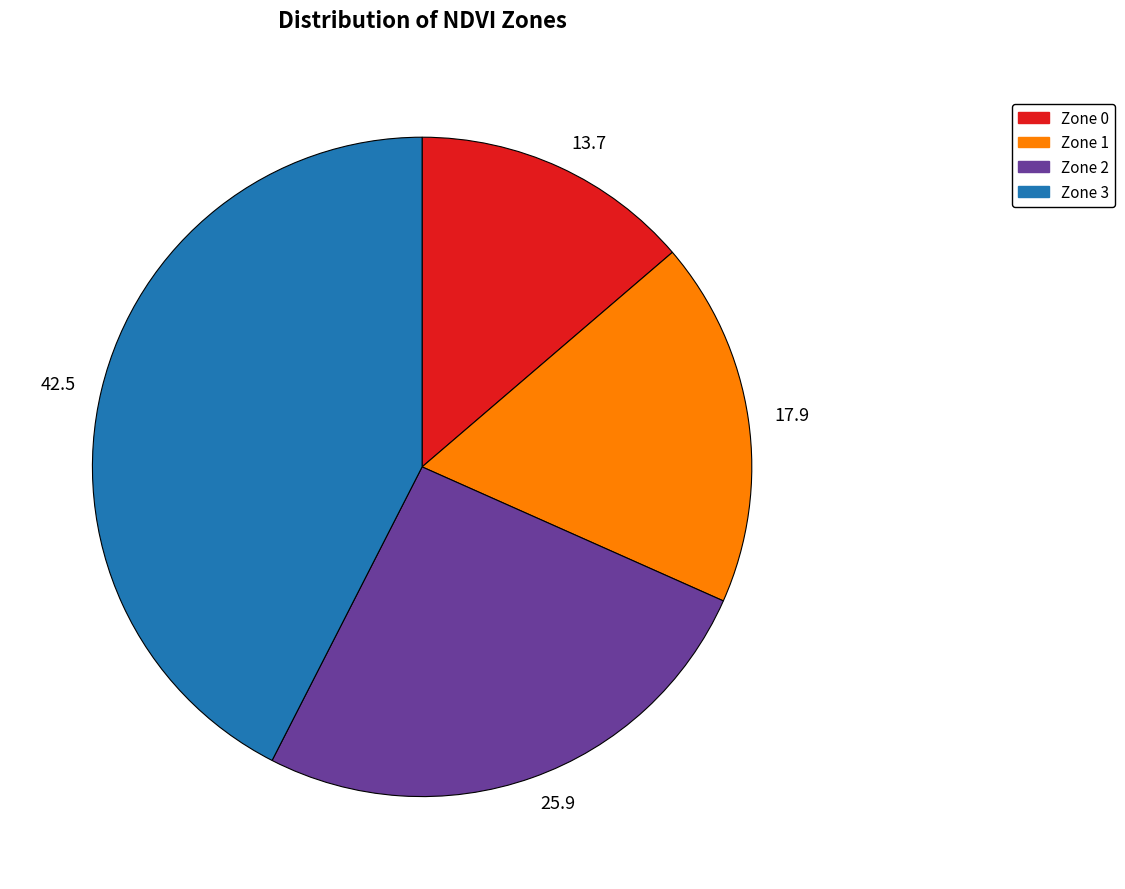

What is the largest slice in the pie chart?

42.5